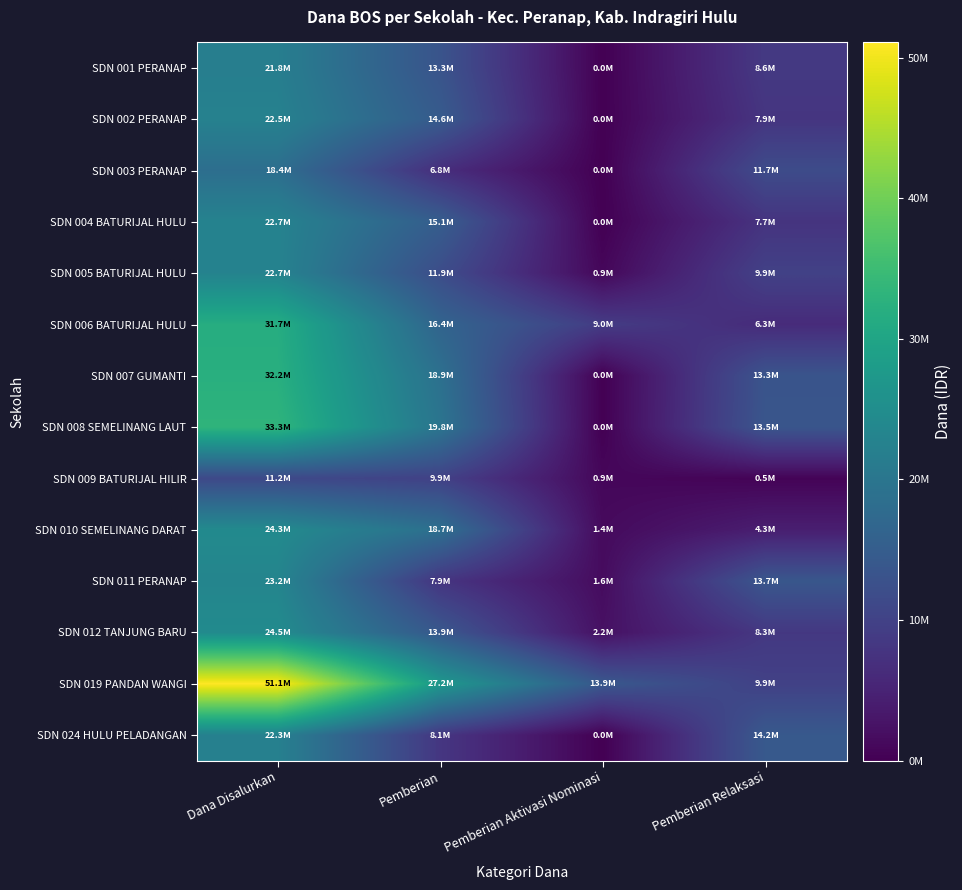

What is the difference between the highest and lowest values at Pemberian Aktivasi Nominasi?

13950000